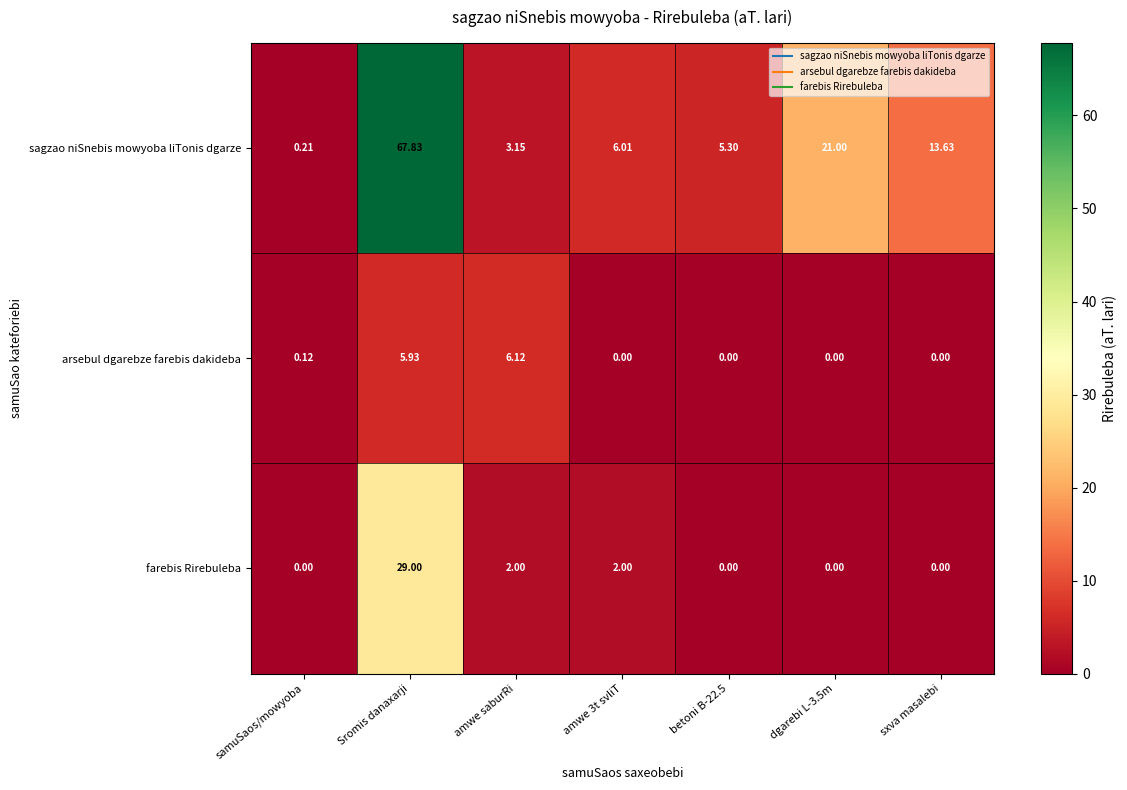

At which label does sagzao niSnebis mowyoba liTonis dgarze first exceed 6?

Sromis danaxarji